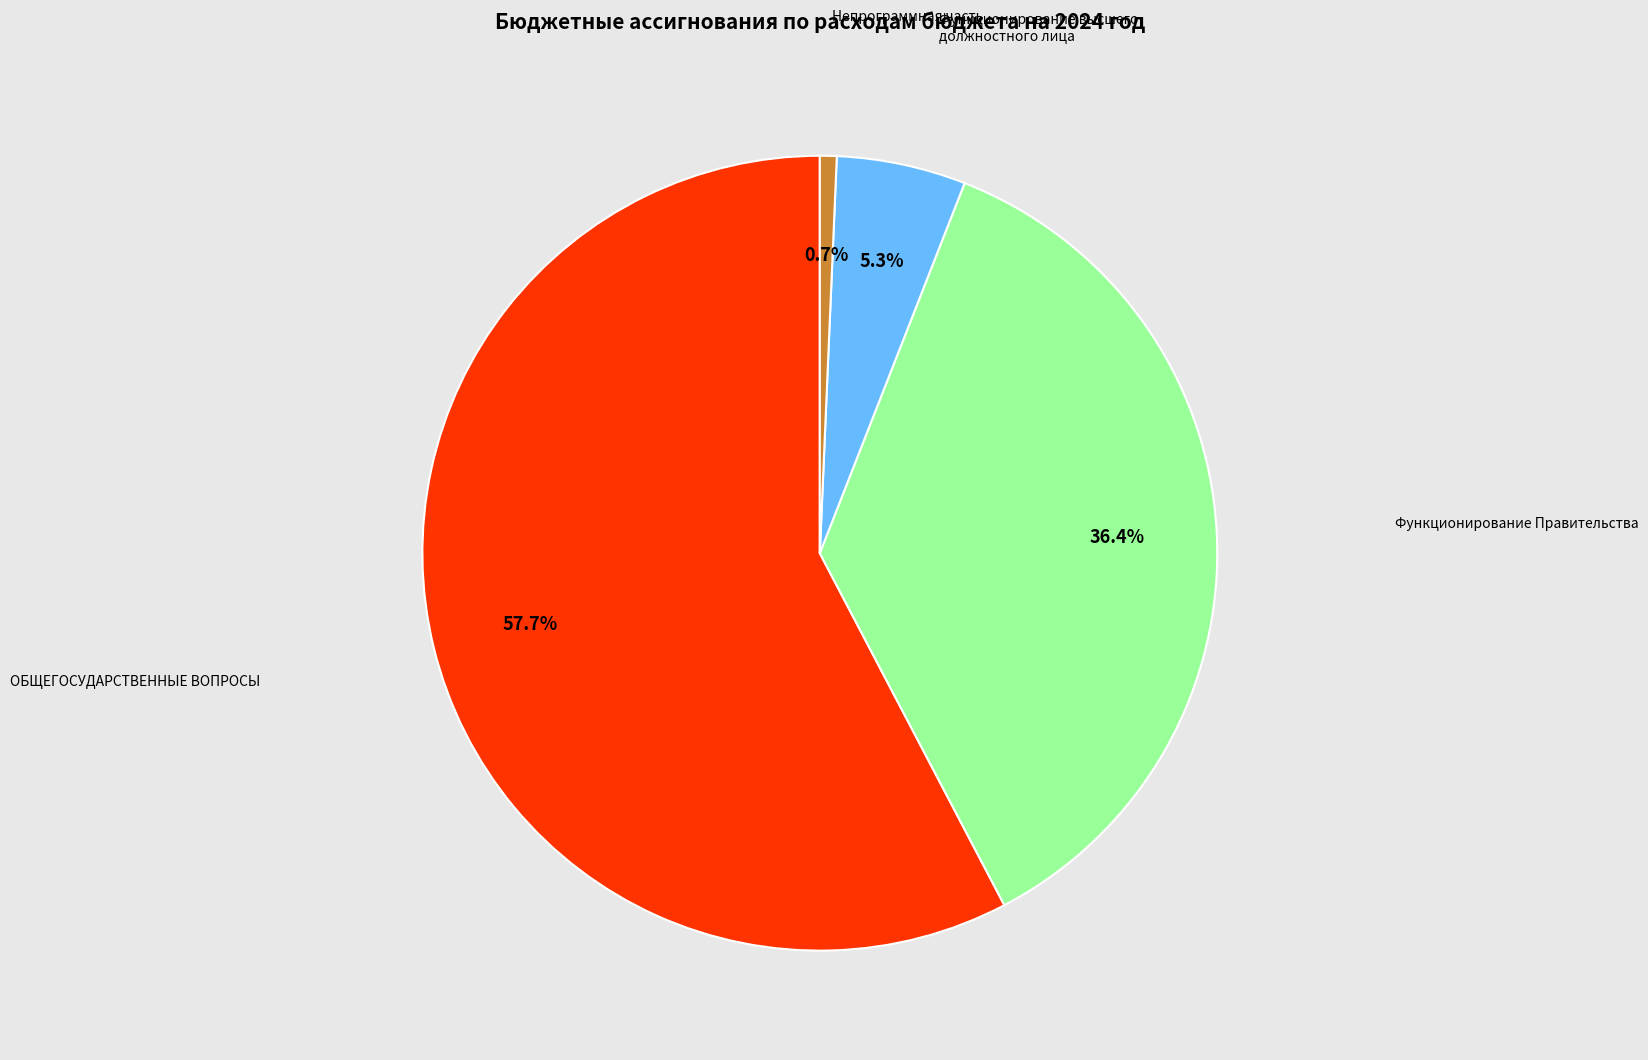

Approximately how many times larger is the value at Функционирование Правительства compared to Непрограммная часть?

53.4